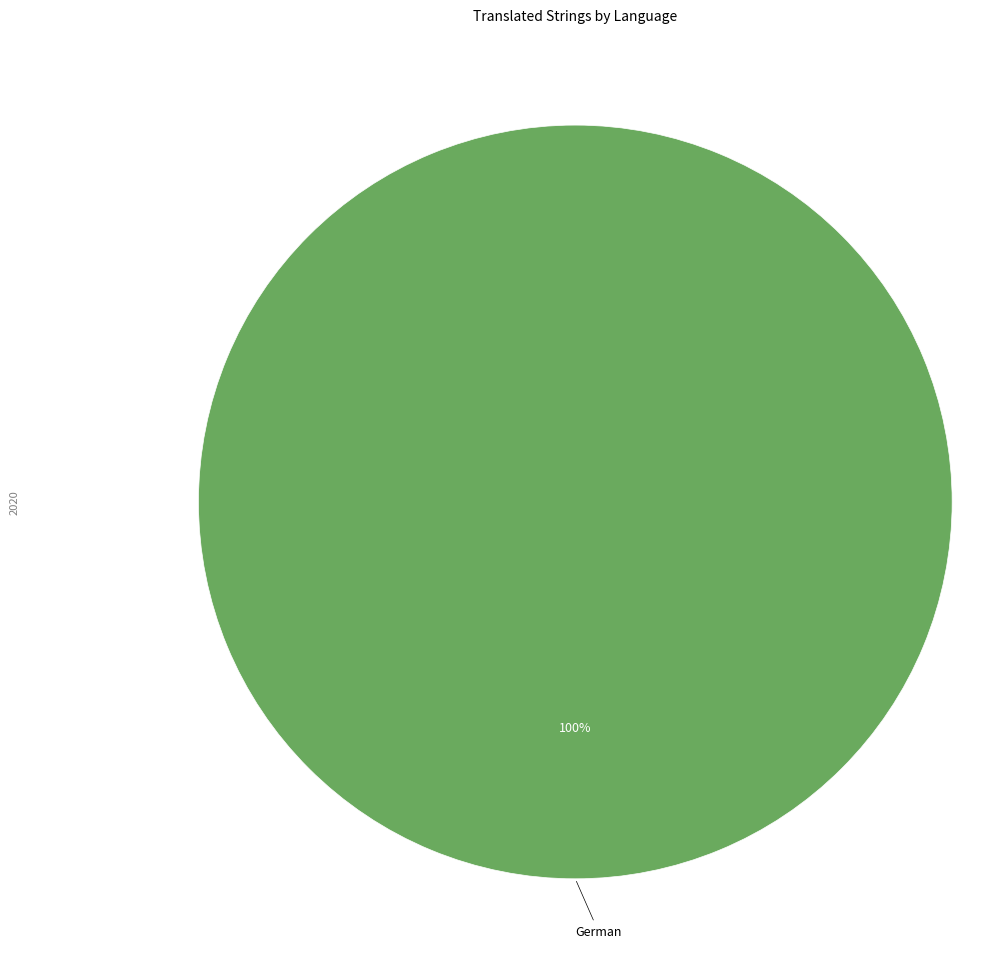

Is there any slice that represents more than half of the pie?

Yes